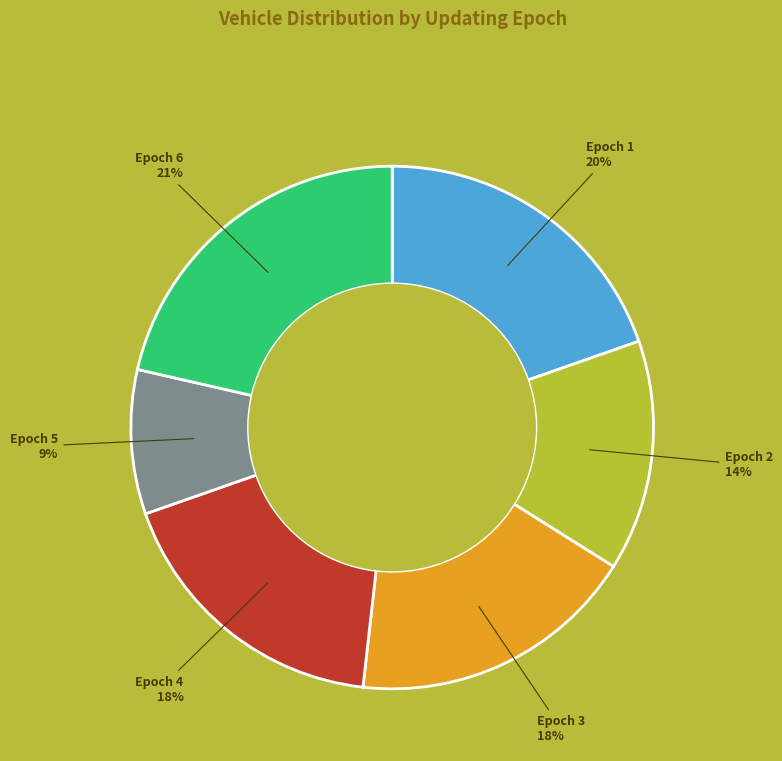

To the nearest percent, what is the difference between the largest and smallest slice percentages?

12%